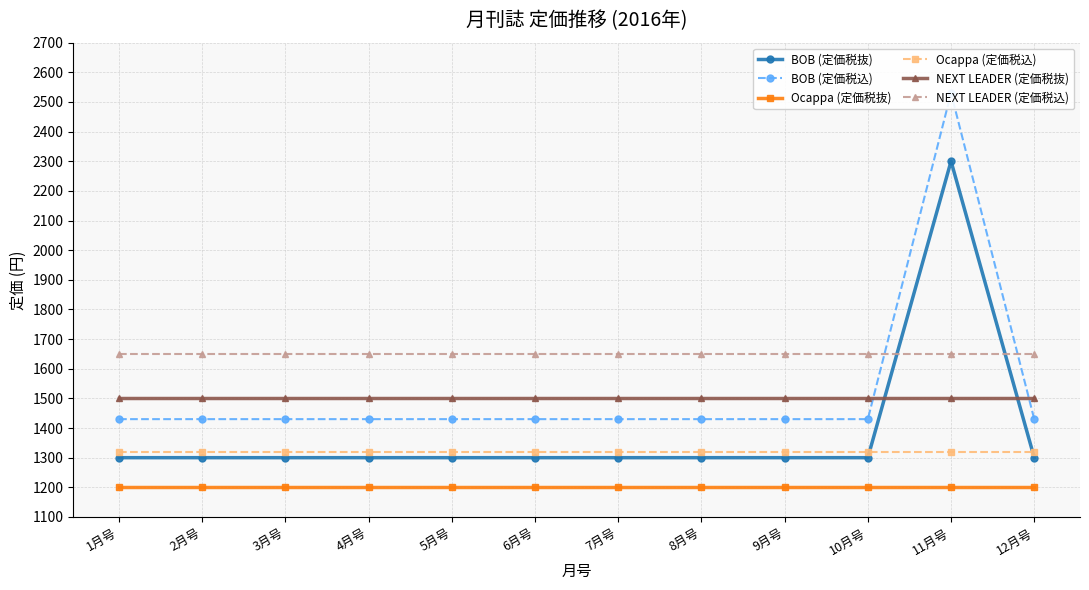

List the labels in order of BOB (定価税込) value, smallest first.

1月号, 2月号, 3月号, 4月号, 5月号, 6月号, 7月号, 8月号, 9月号, 10月号, 12月号, 11月号